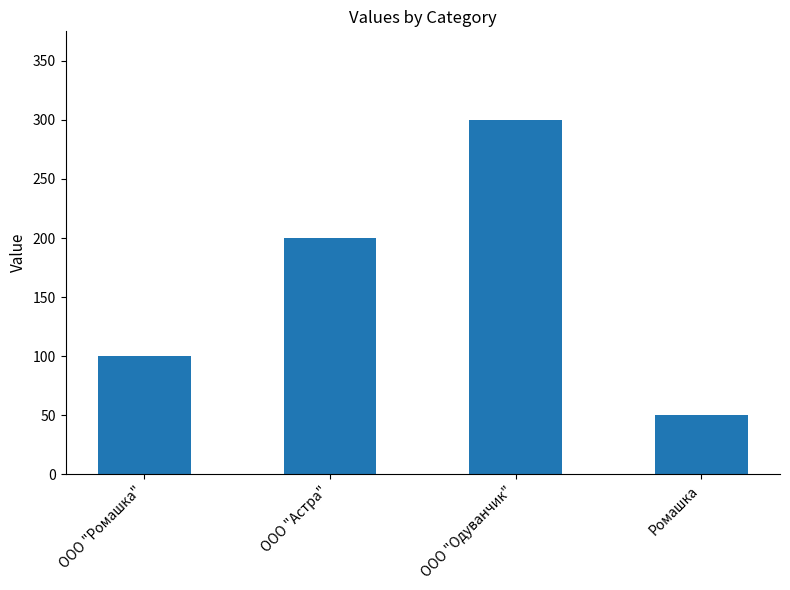

Between ООО "Ромашка" and ООО "Астра", which is larger?

ООО "Астра"